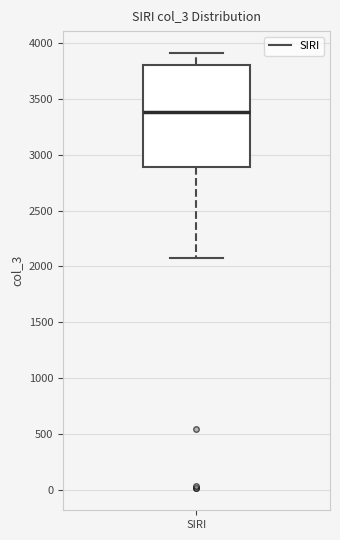

Read this box plot against the y-axis: the position of the median line, the range covered by the box, and the ends of both whiskers. The values are not printed on the chart, so give them approximately, as read against the axis.

median 3400, box 2900 to 3800, whiskers 2100 to 3900